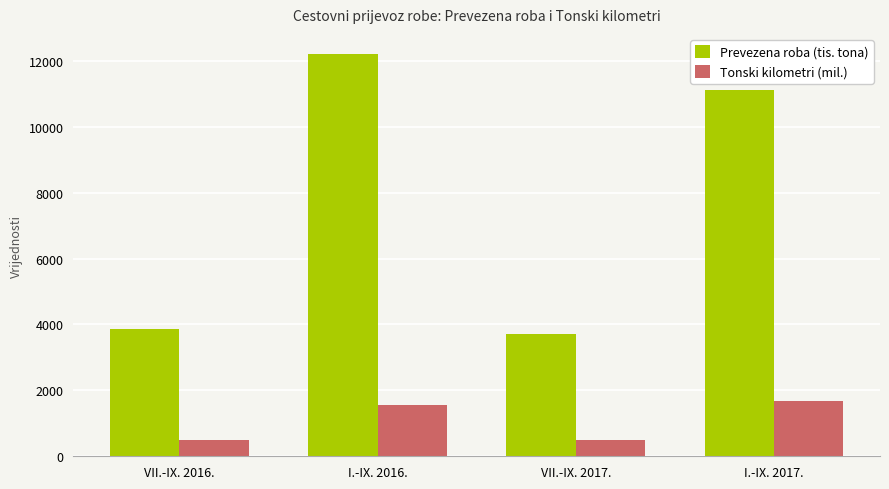

Does the chart contain any negative values?

No